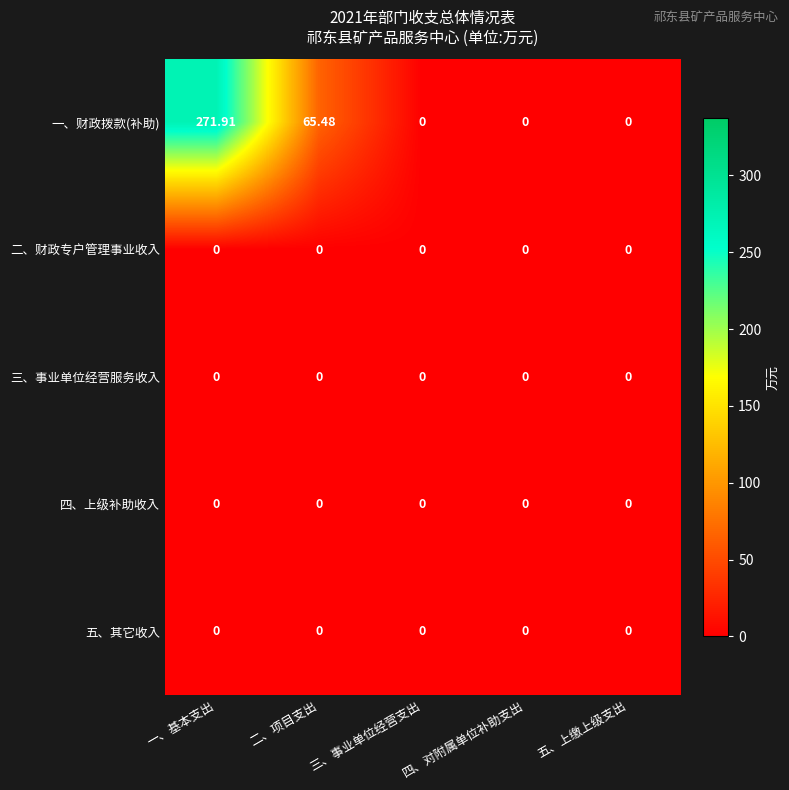

Which category has the highest value in the 一、财政拨款(补助) series?

一、基本支出